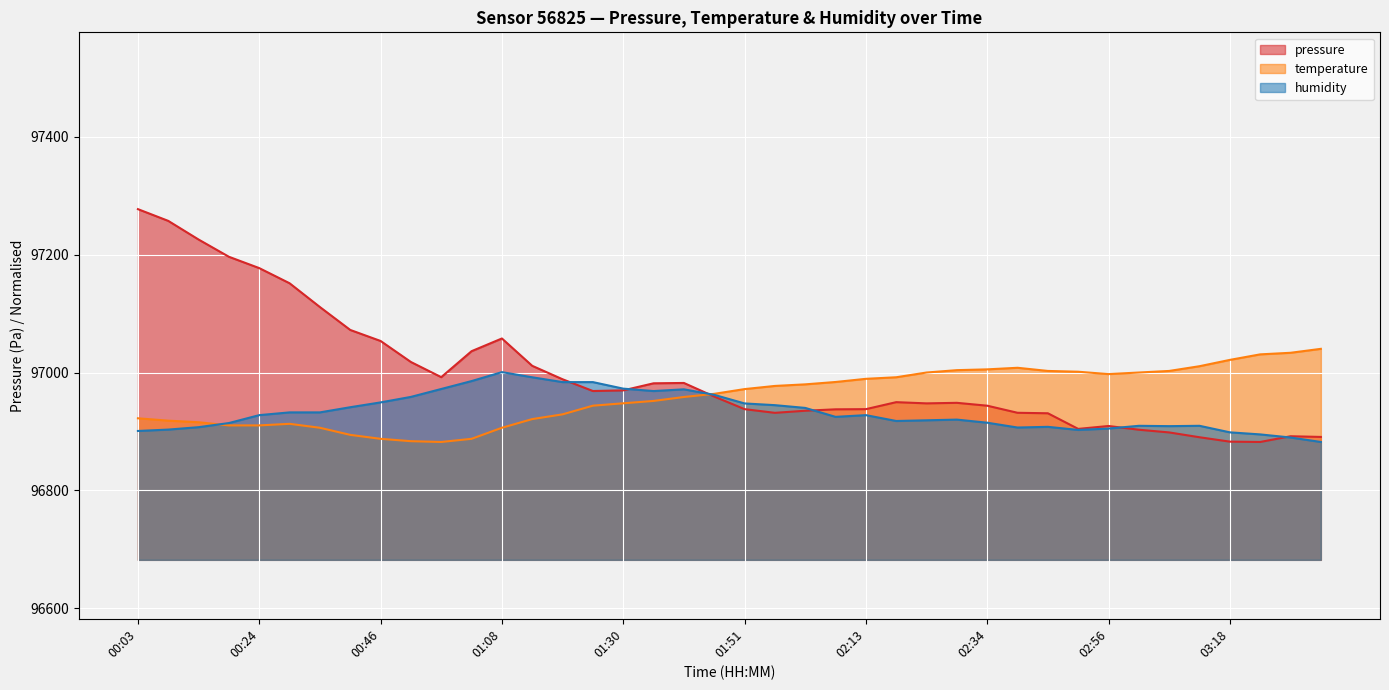

How many times do temperature and pressure cross each other?

1